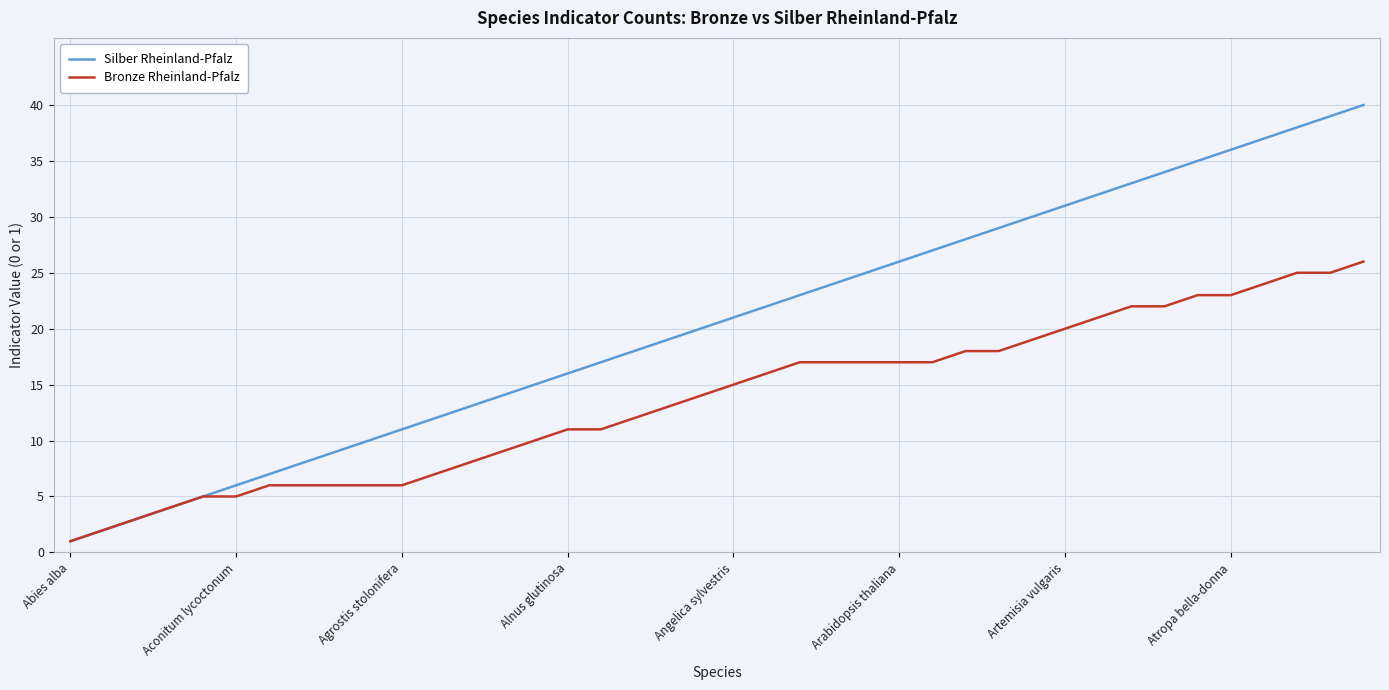

True or false: Silber Rheinland-Pfalz has more than 1 interior local peaks.

False